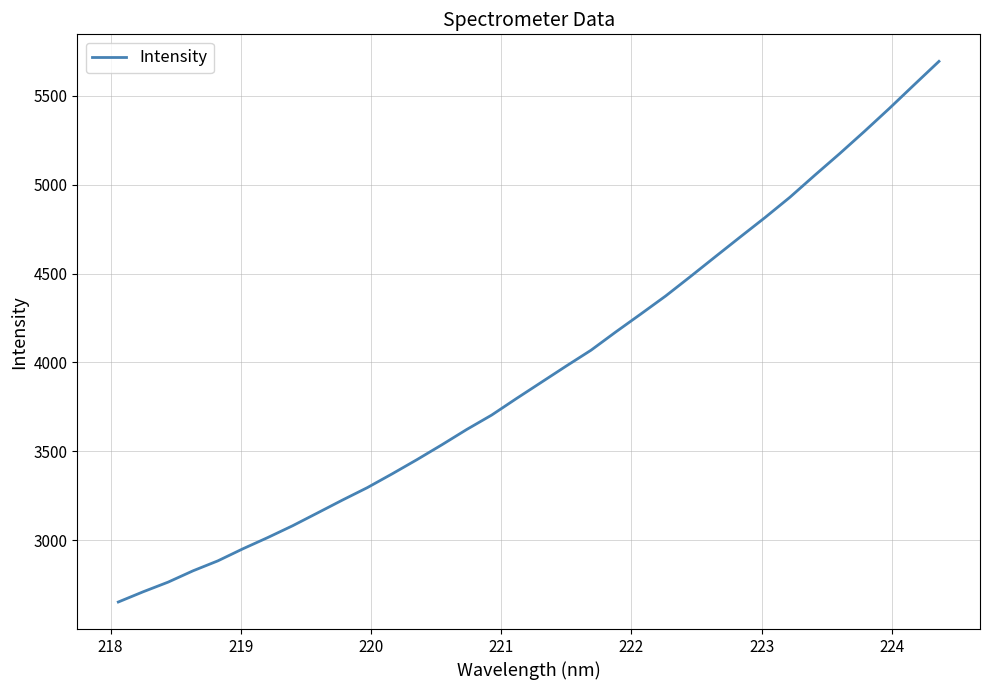

What is the difference between the maximum and minimum values?

3042.5